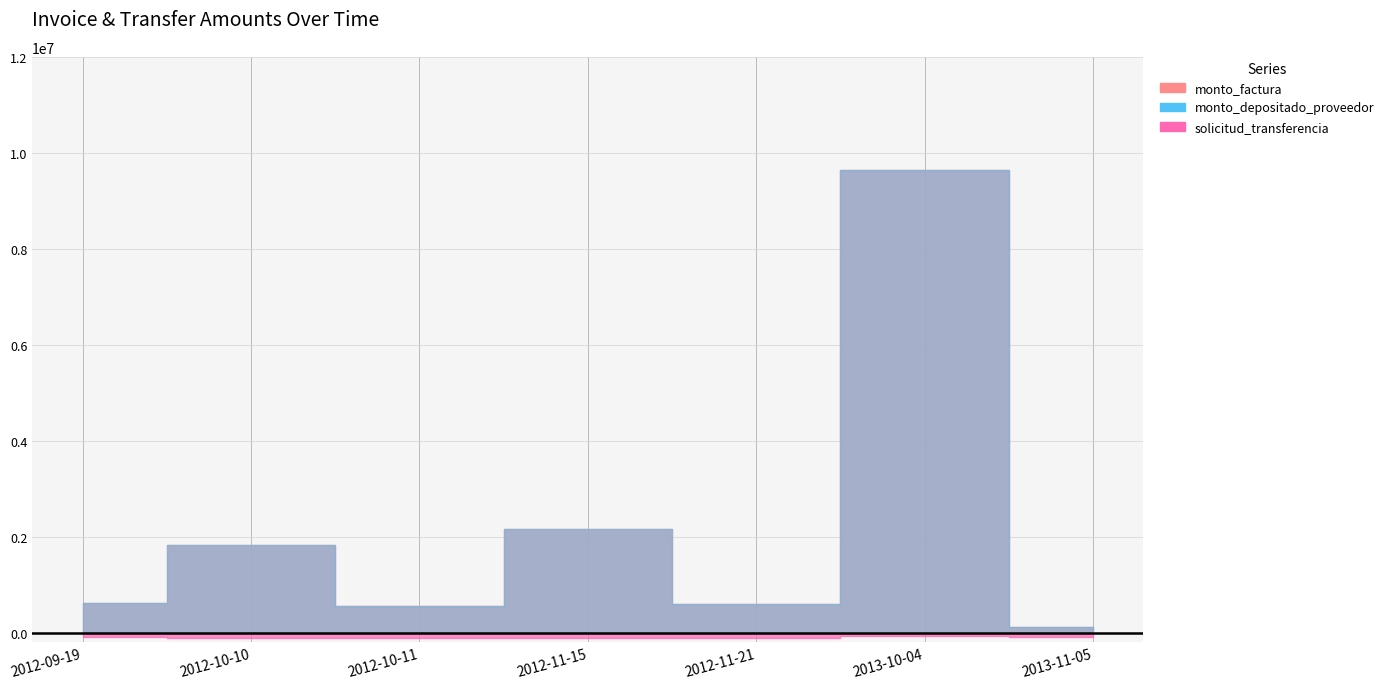

At which label does monto_factura first exceed 605000?

2012-10-10